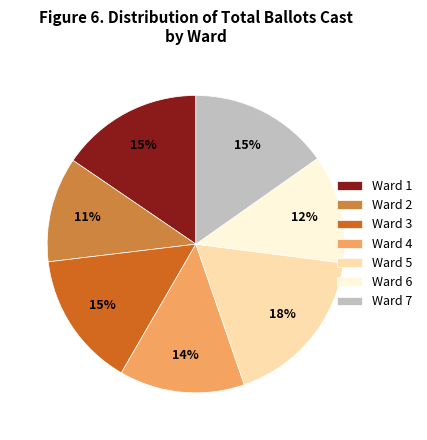

Is it true that Ward 1 is 15% of the pie?

True